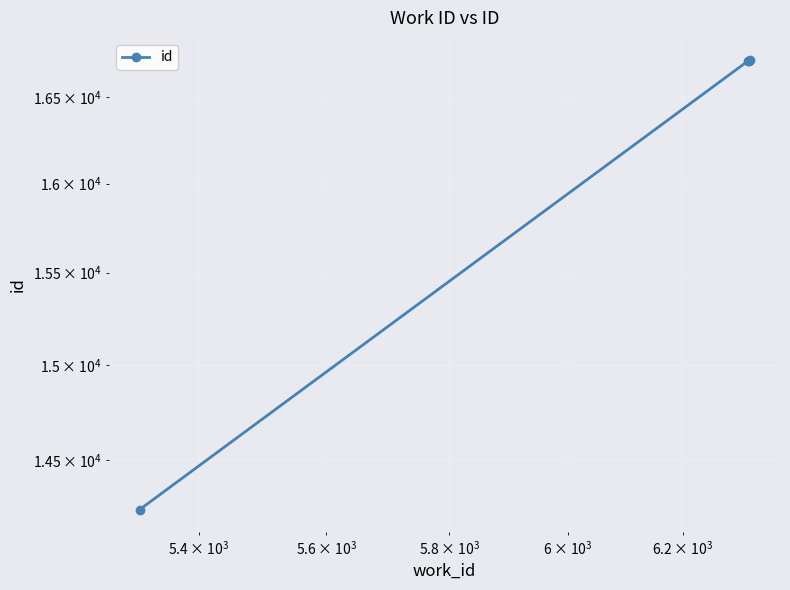

Reading left to right, list all the values displayed in this chart.

14247	16715	16716	16717